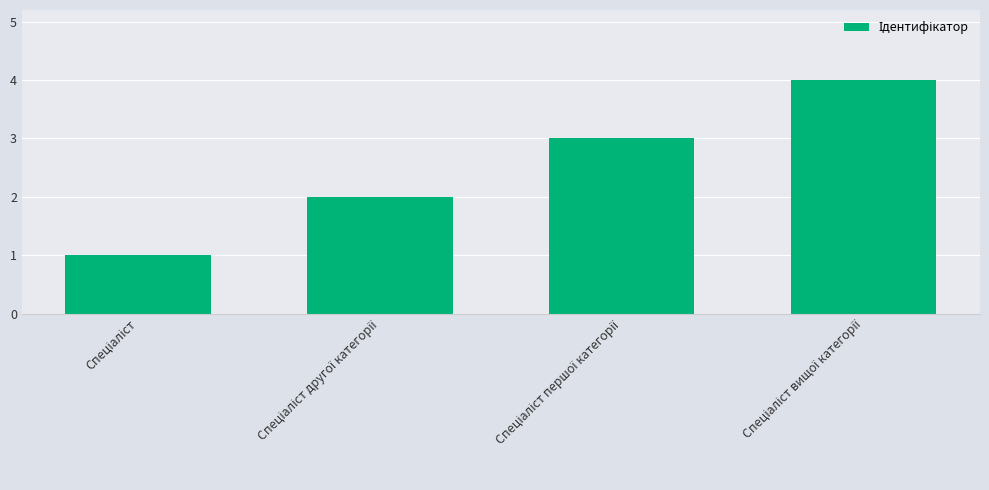

What is the greatest value displayed?

4